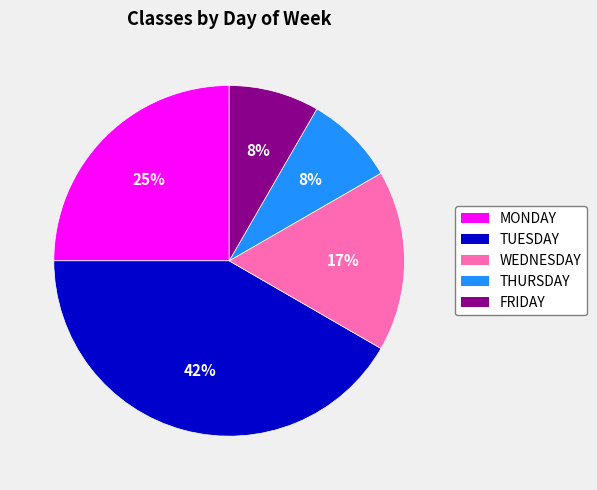

Which slice is the largest?

TUESDAY